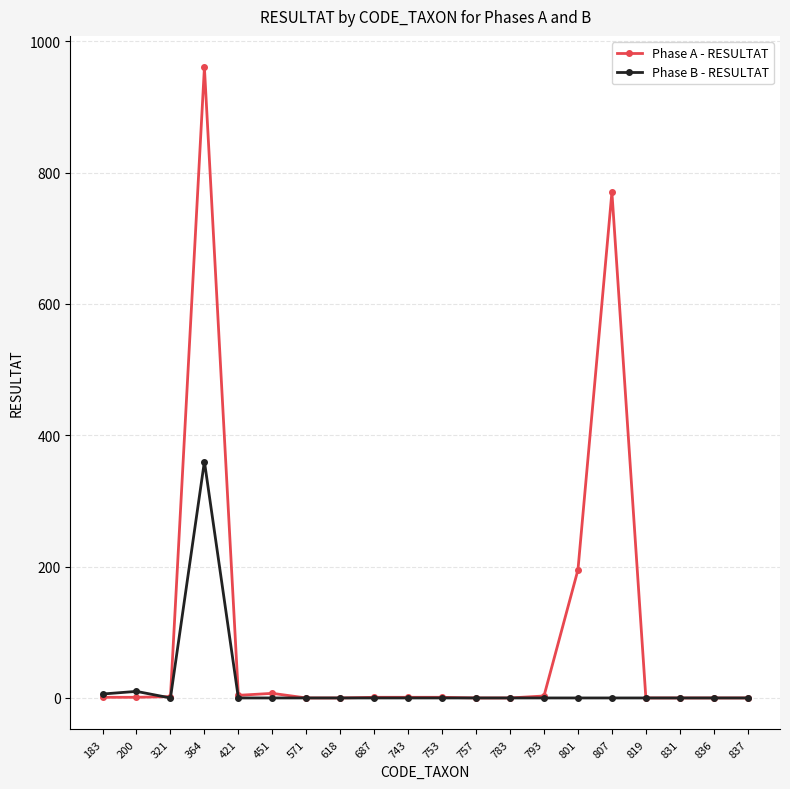

The Phase A - RESULTAT series shows 306 at 801. True or false?

False